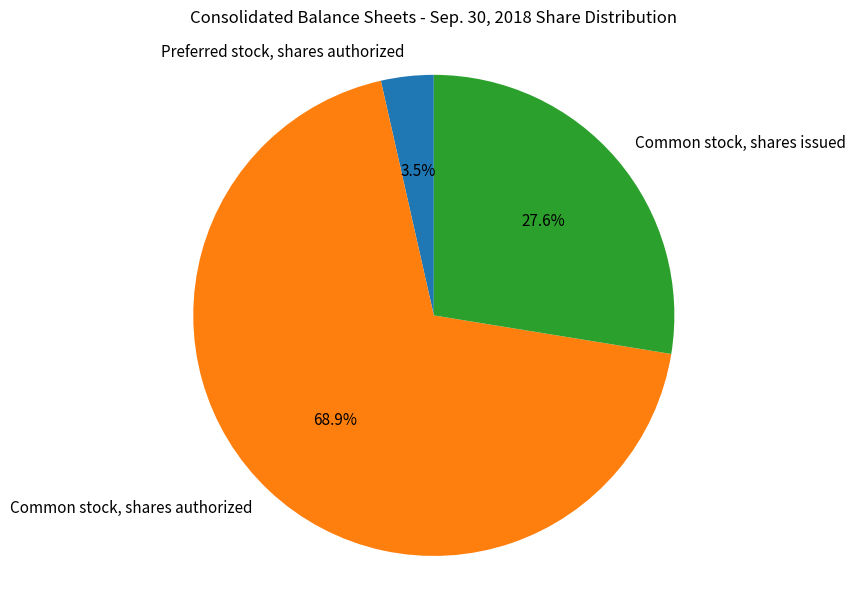

What percentage do Common stock, shares issued and Preferred stock, shares authorized together represent?

31.1%